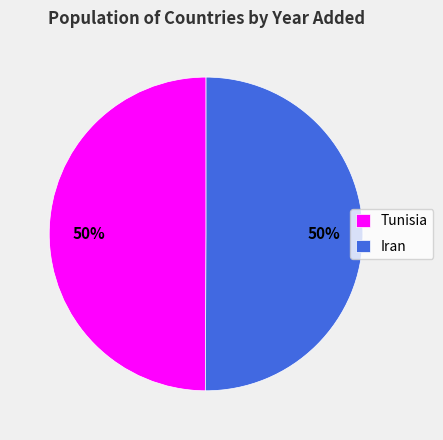

Is the sum of Iran and Tunisia greater than half?

Yes